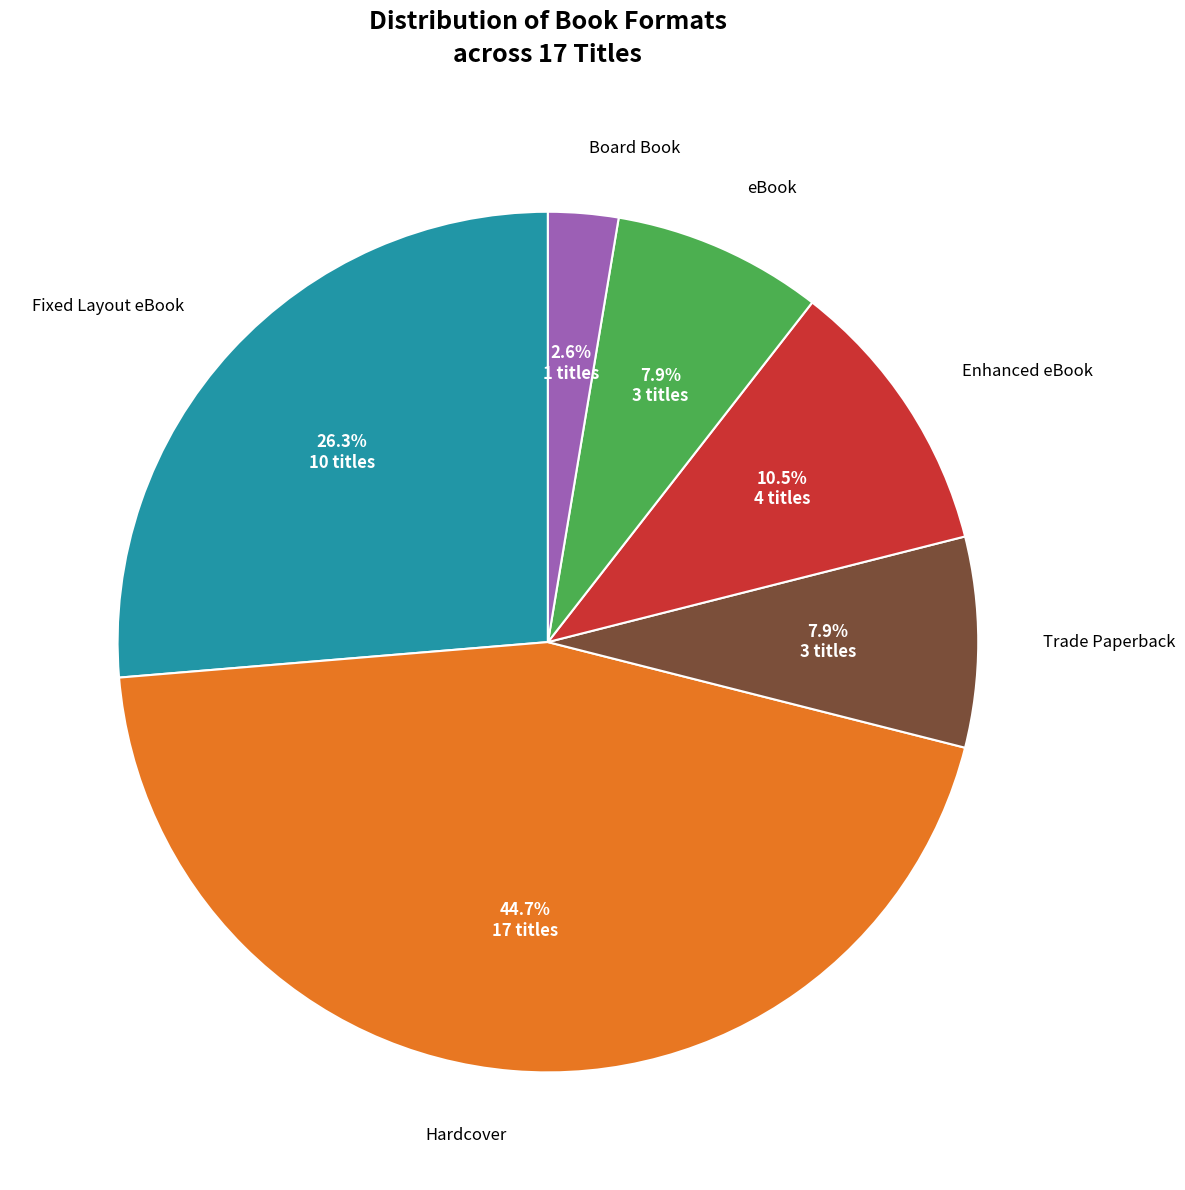

Which category has the biggest portion of the pie?

Hardcover